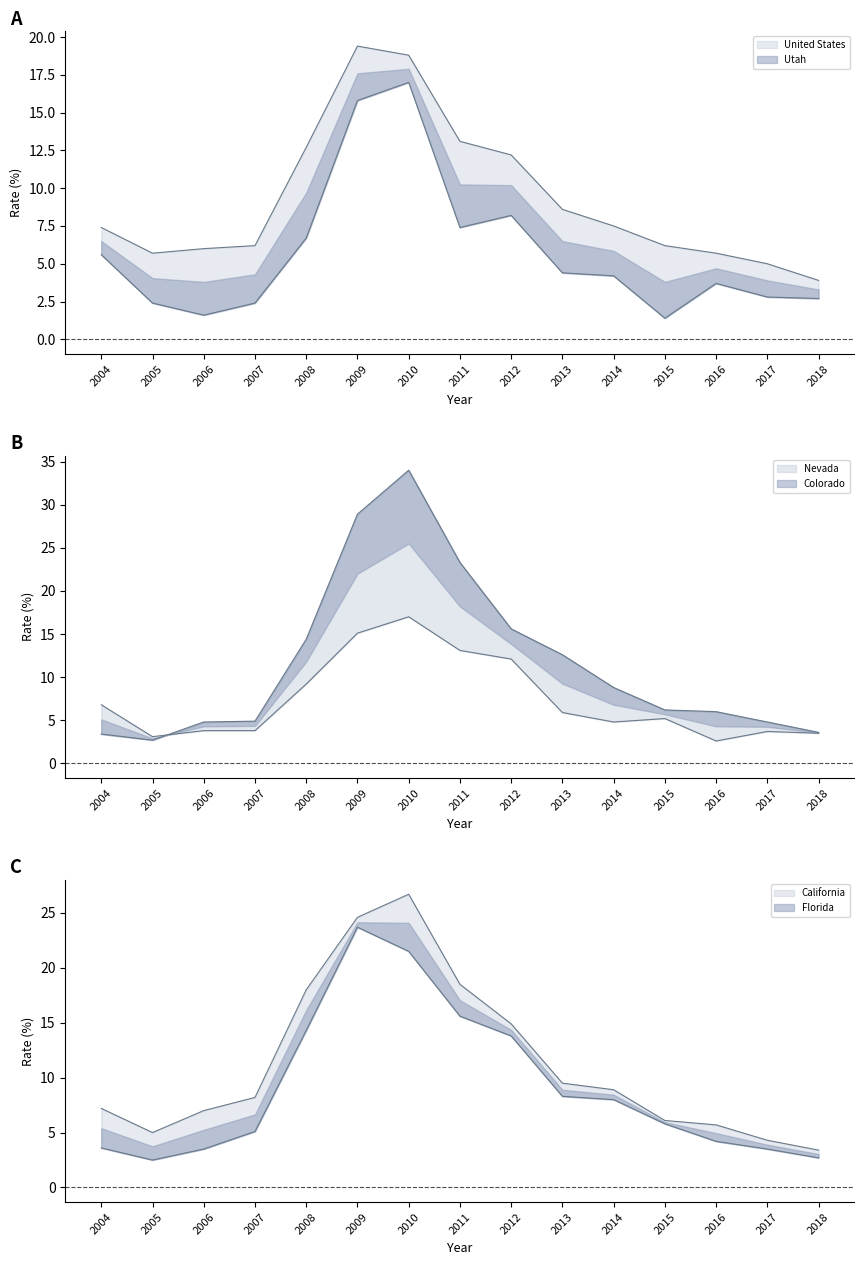

True or false: Utah has a value of 2.4 at 2005.

True